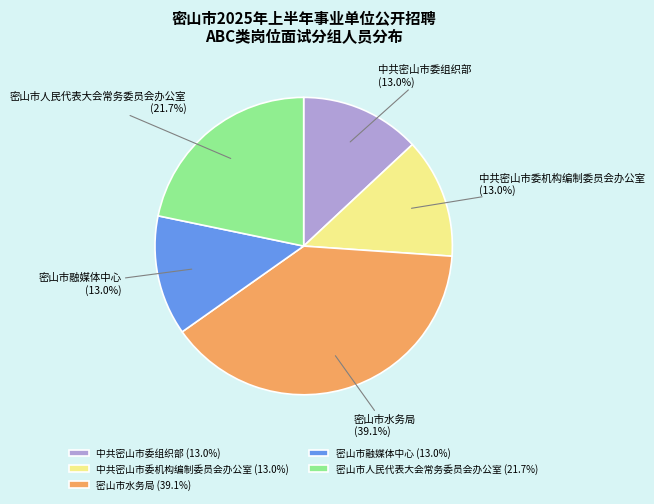

Count the number of slices in the pie.

5